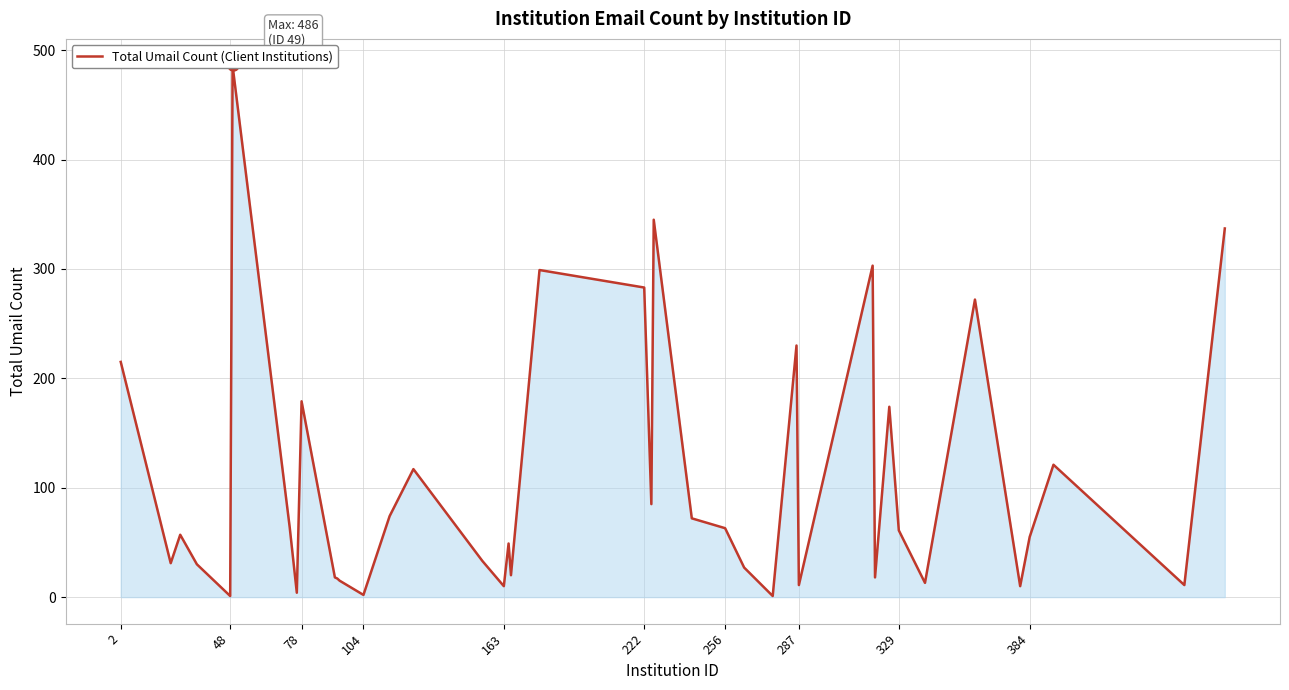

What is the difference between the maximum and minimum values?

485